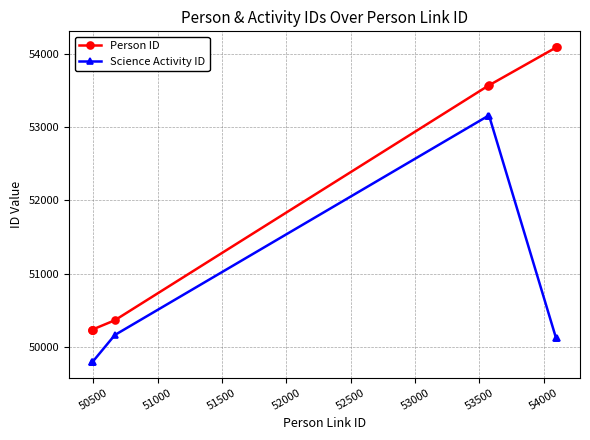

At how many categories does at least one series exceed 51561?

4